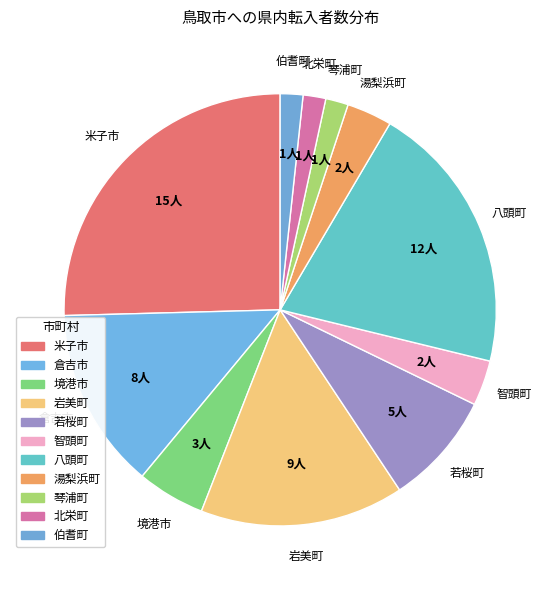

Does 智頭町 account for over 50% of the chart?

No